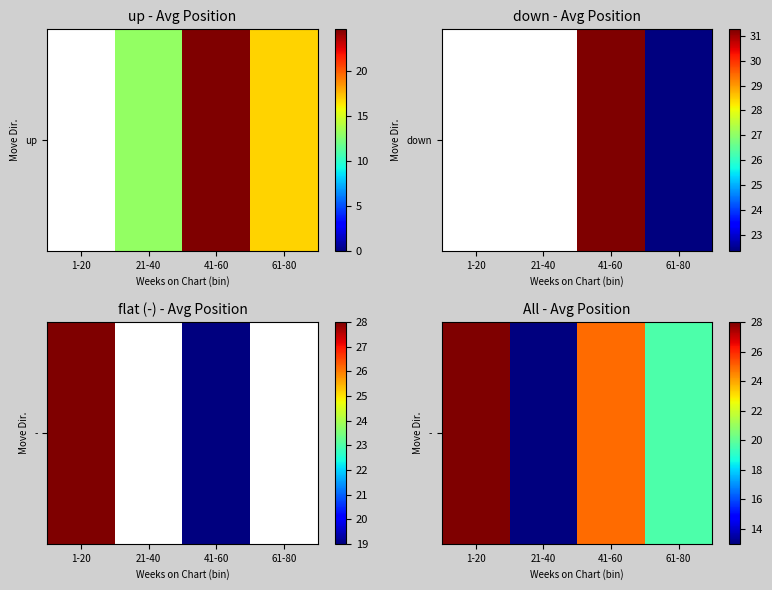

What is the sum of the values at 61-80 and 1-20?

47.6